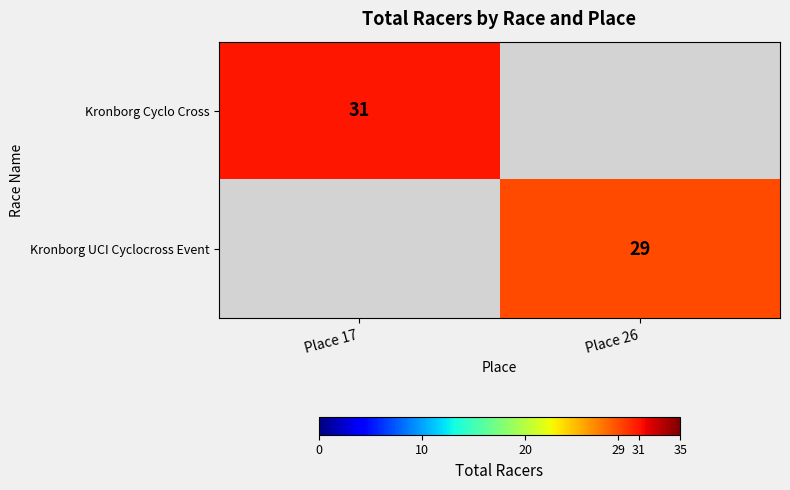

True or false: Kronborg Cyclo Cross has a value of 43 at Place 17.

False